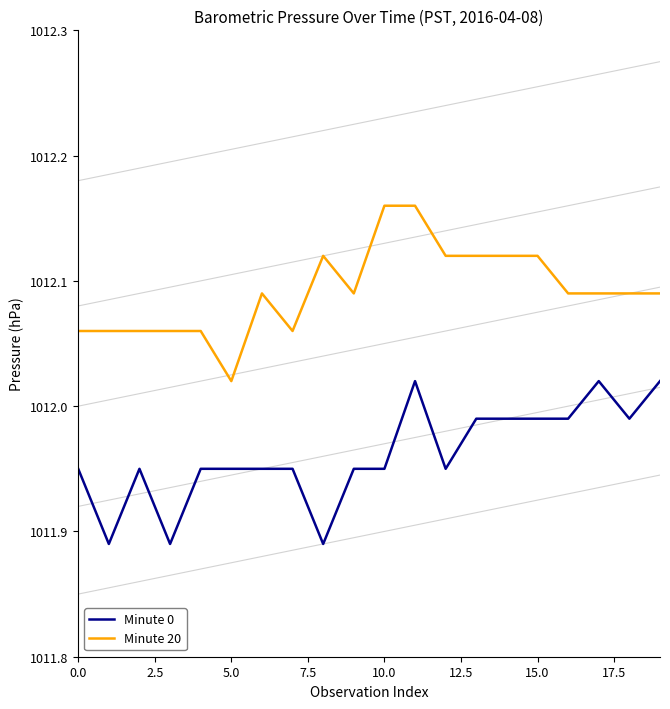

Count the number of categories in the chart.

20